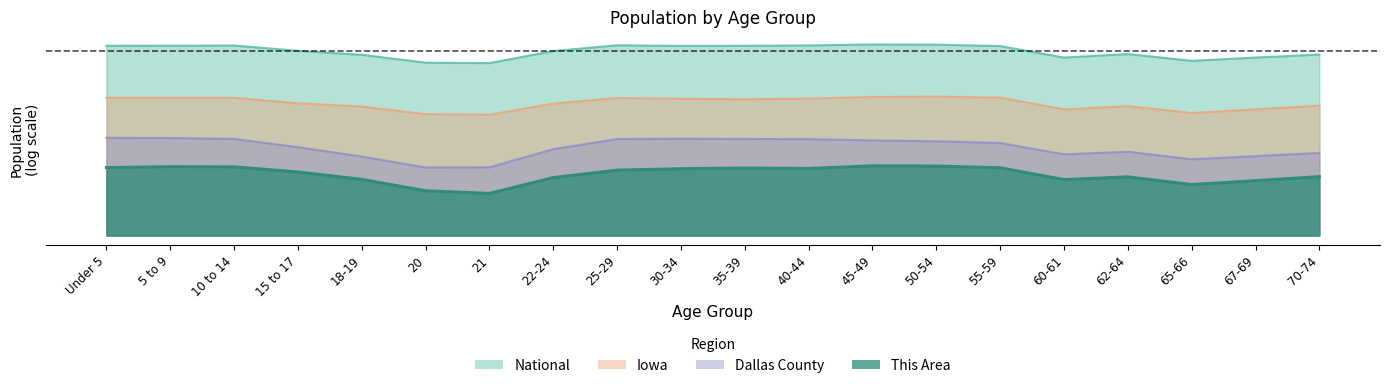

What is the sum of the Iowa values at 5 to 9 and 18-19?

23.6